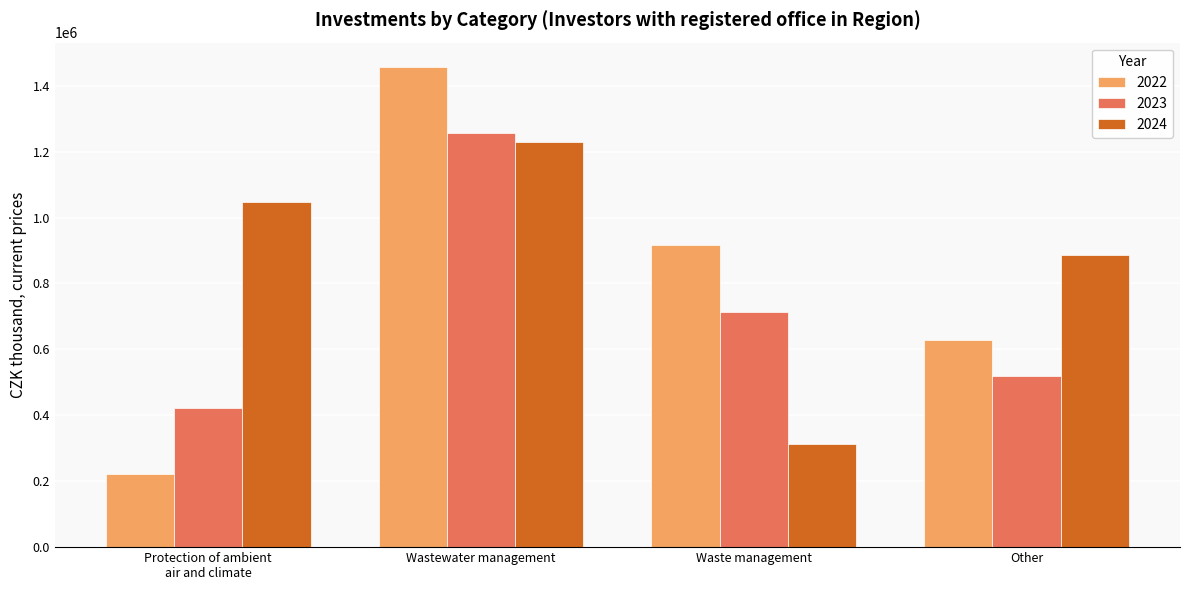

What is the label of the 2nd bar from the left?

Wastewater management